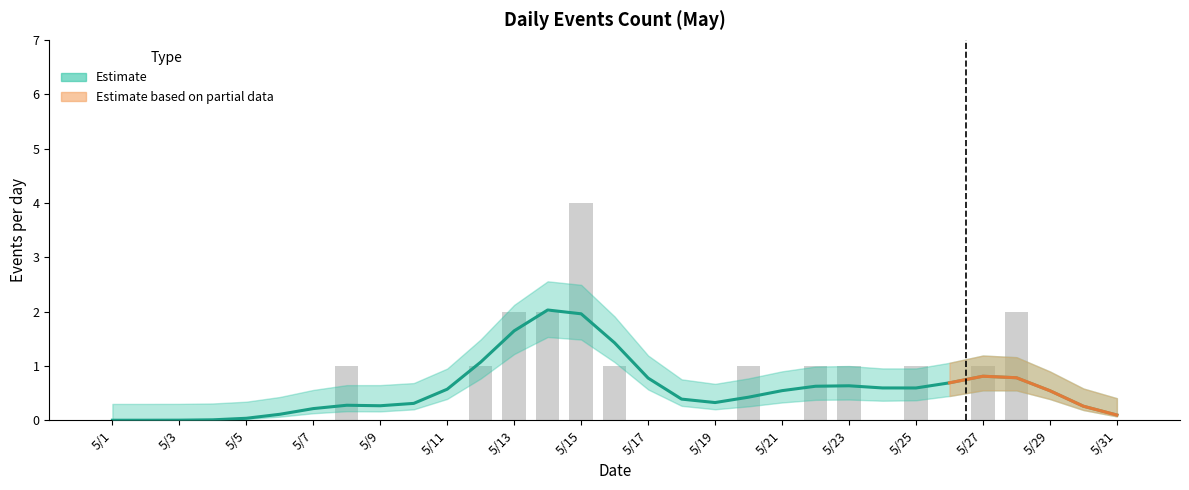

At which category is the sum across all series the highest?

5/15